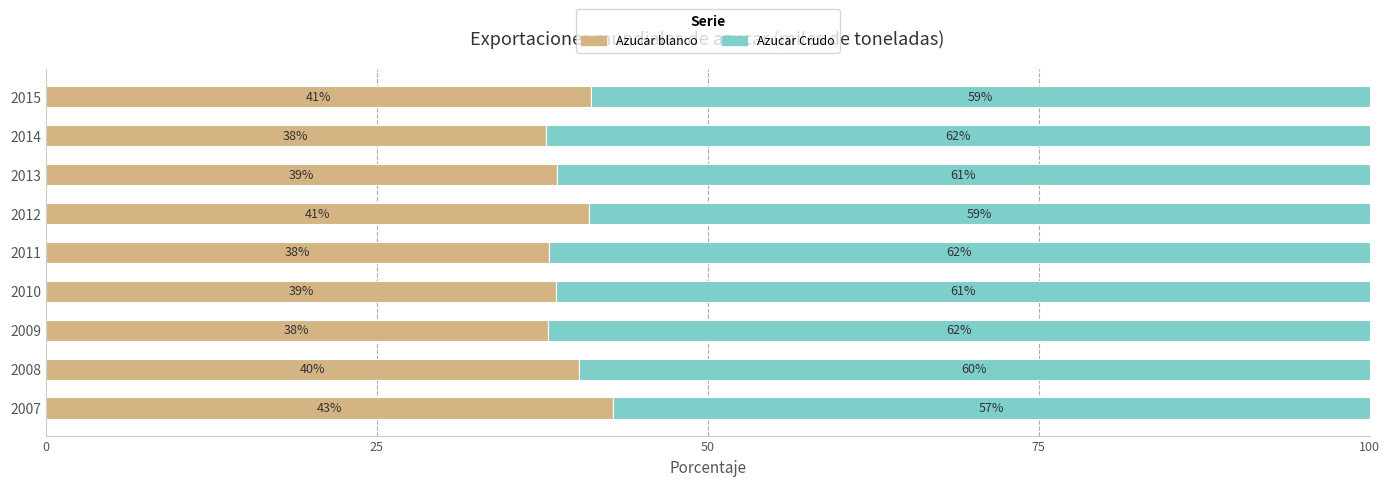

The Azucar blanco series shows 24.1 at 2014. True or false?

False